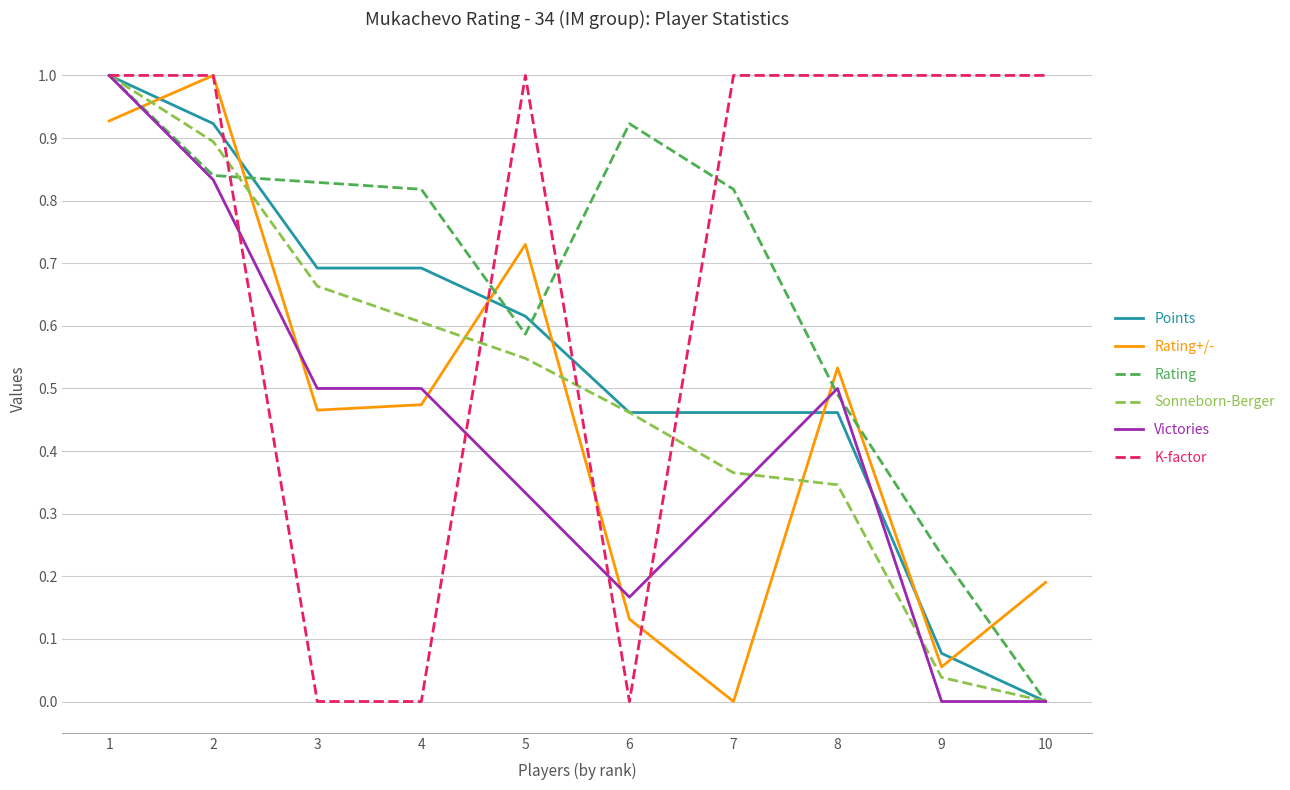

At which category is the sum across all series the highest?

1